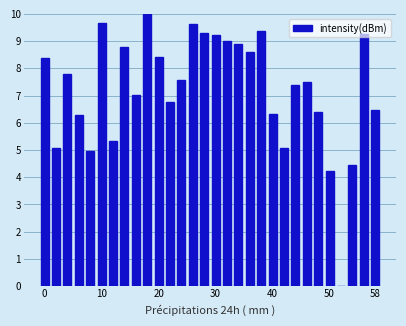

How many positive values are there?

29